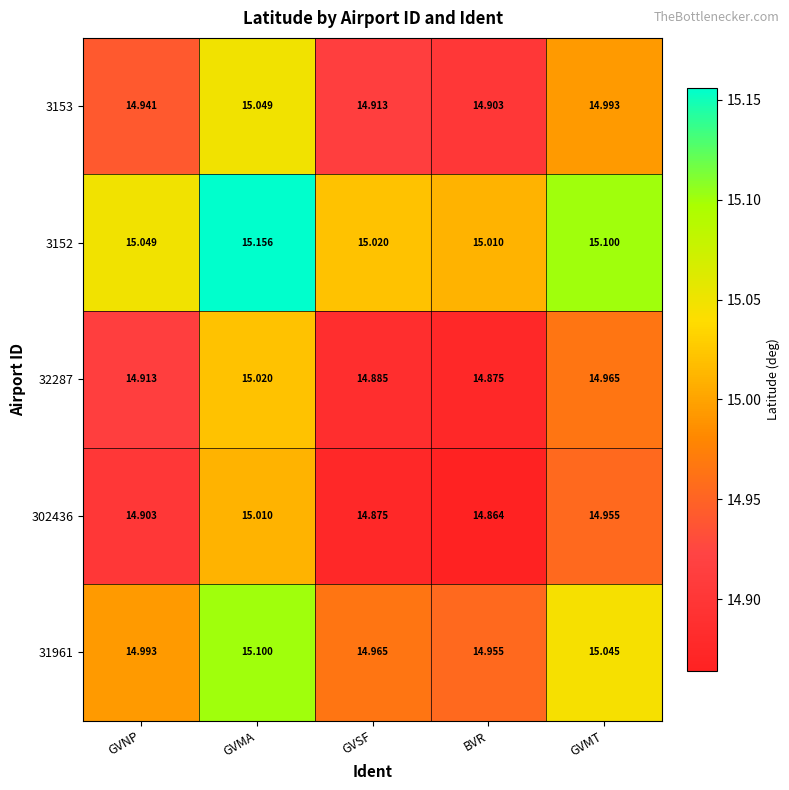

Is the value of 3152 at GVNP greater than the value of 302436 at GVMA?

Yes